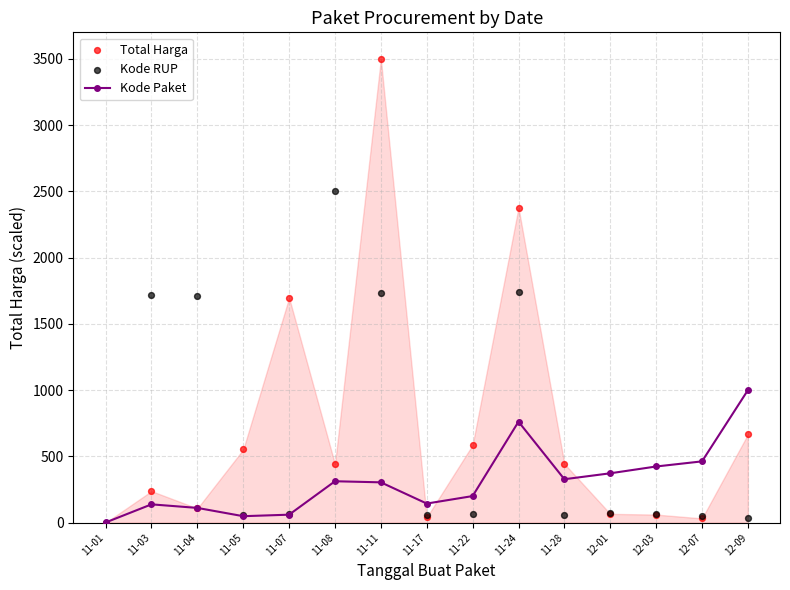

Which series reaches the maximum Y coordinate?

Total Harga